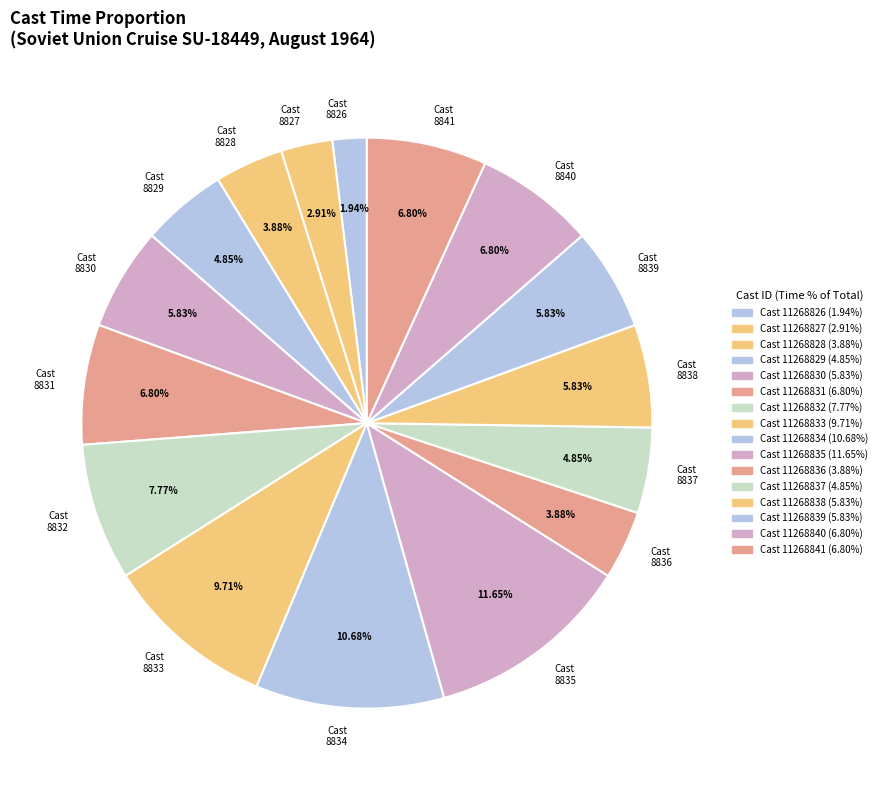

Is there any slice that represents more than half of the pie?

No